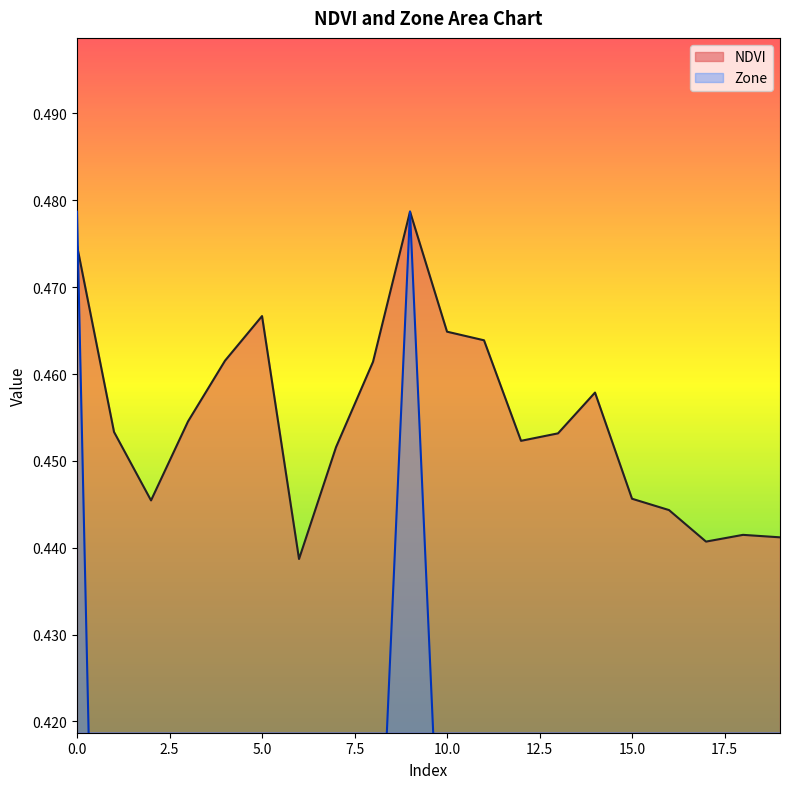

What is the spread (max minus min) of values at 18?

0.3